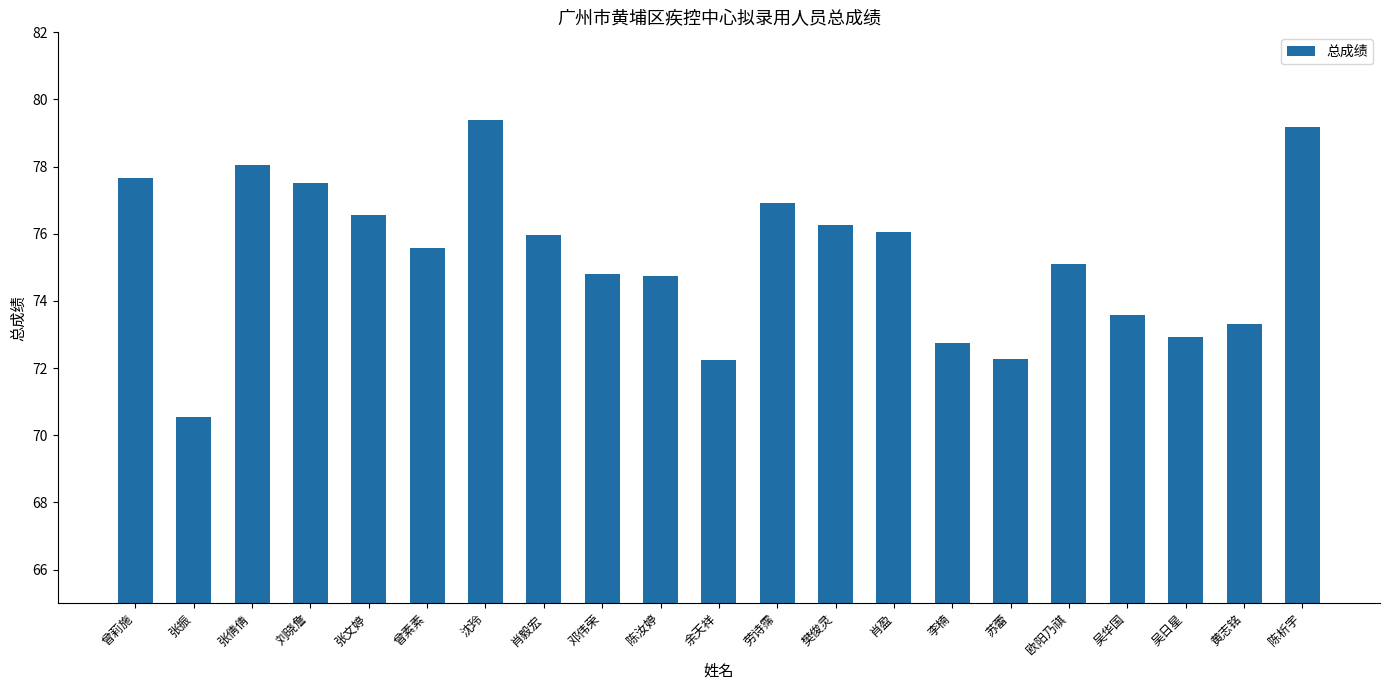

What is the greatest value displayed?

79.4